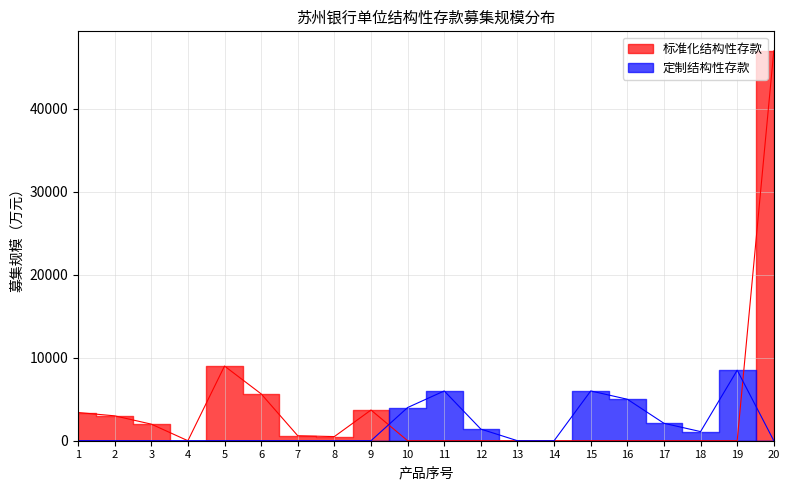

What is the difference between the maximum and minimum values in the 定制结构性存款 series?

8500